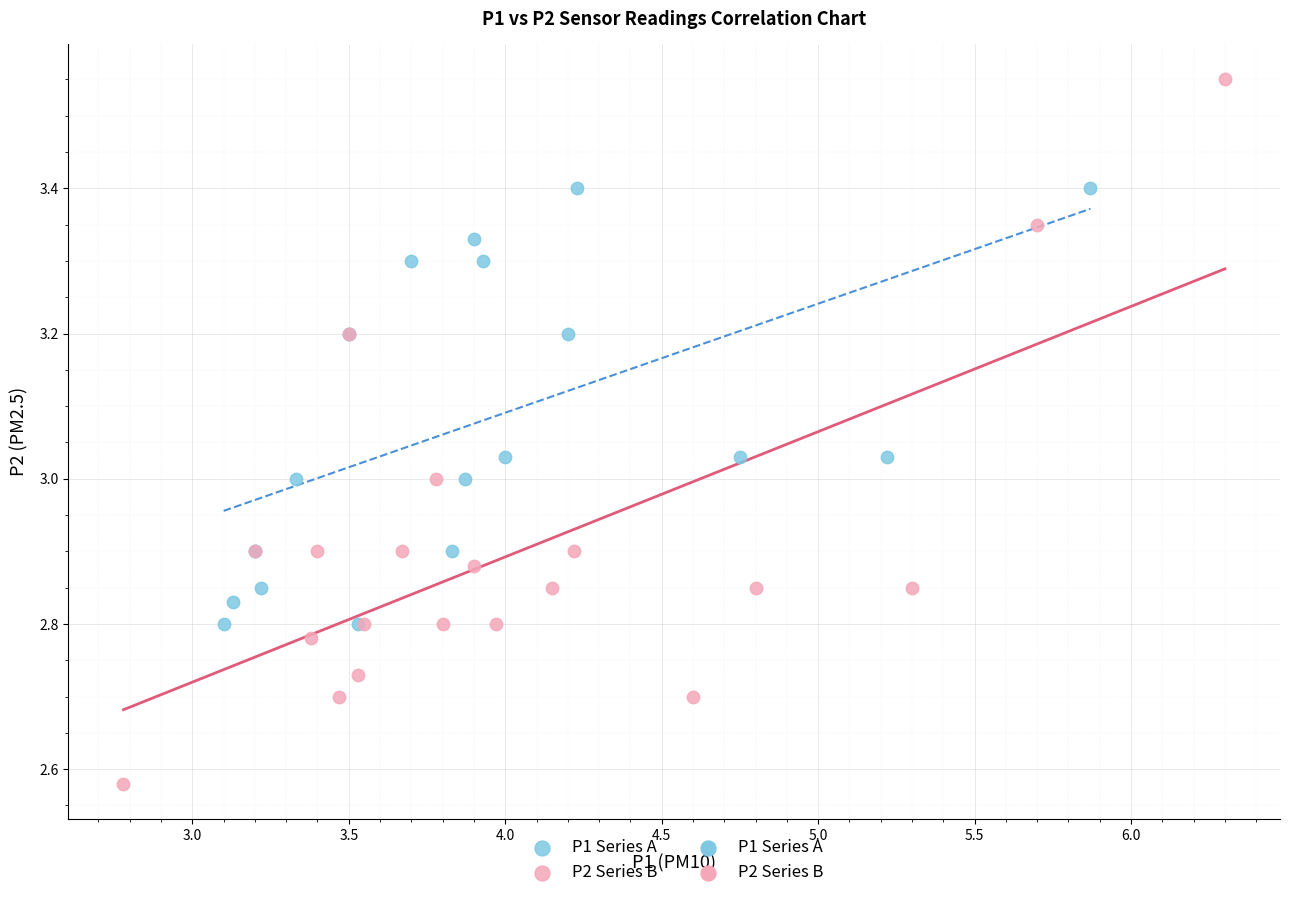

Which series contains the highest Y value?

P2 Series B